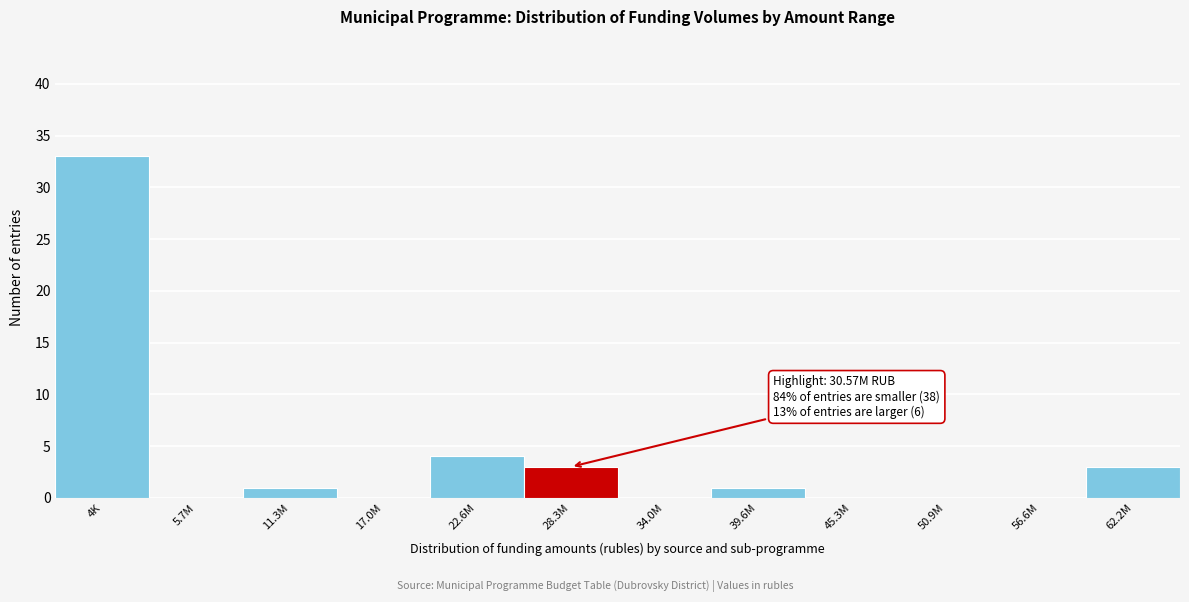

Reading left to right, what are all the values shown in this chart?

4K=33	5.7M=0	11.3M=1	17.0M=0	22.6M=4	28.3M=3	34.0M=0	39.6M=1	45.3M=0	50.9M=0	56.6M=0	62.2M=3